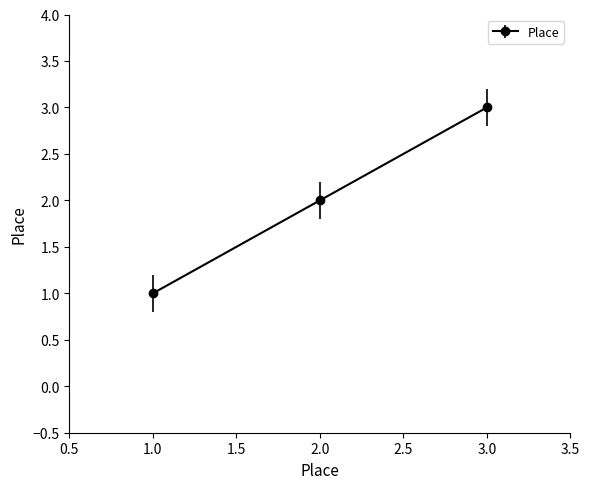

The value at 1.0 is 2. True or false?

False